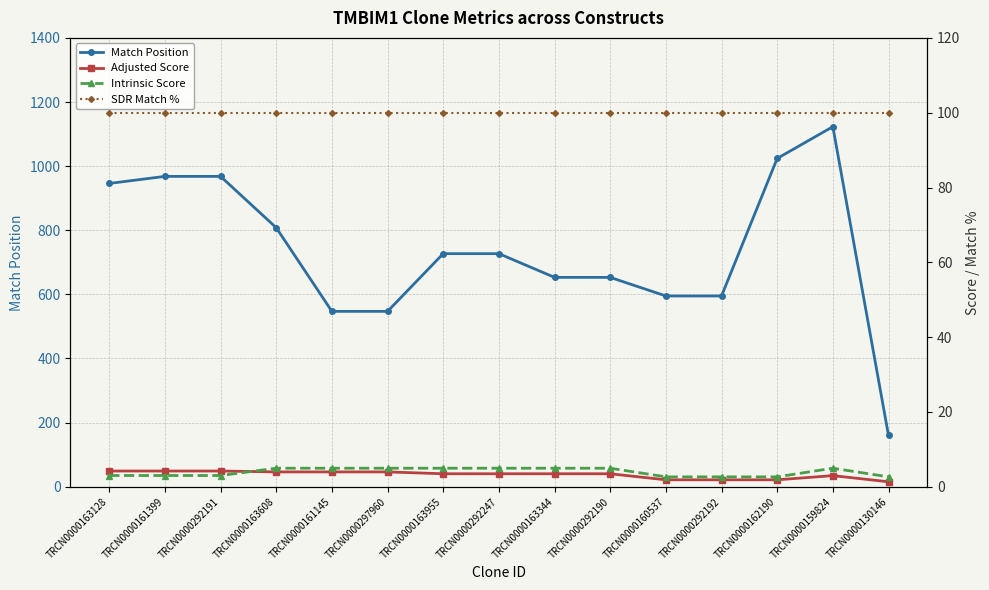

What is the value of the SDR Match % point at the 12th from the left?

100.0